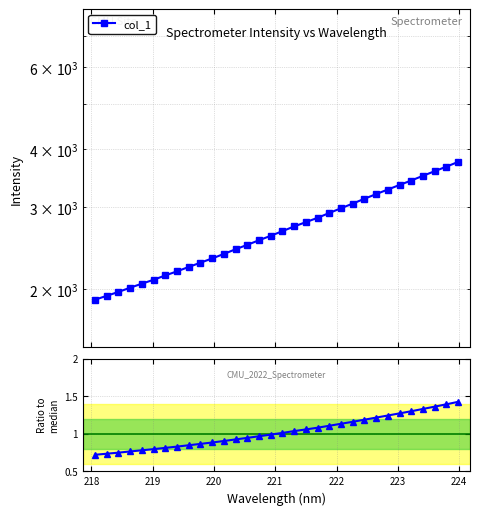

What is the difference between the second highest and second lowest values in the Ratio to median series?

0.7